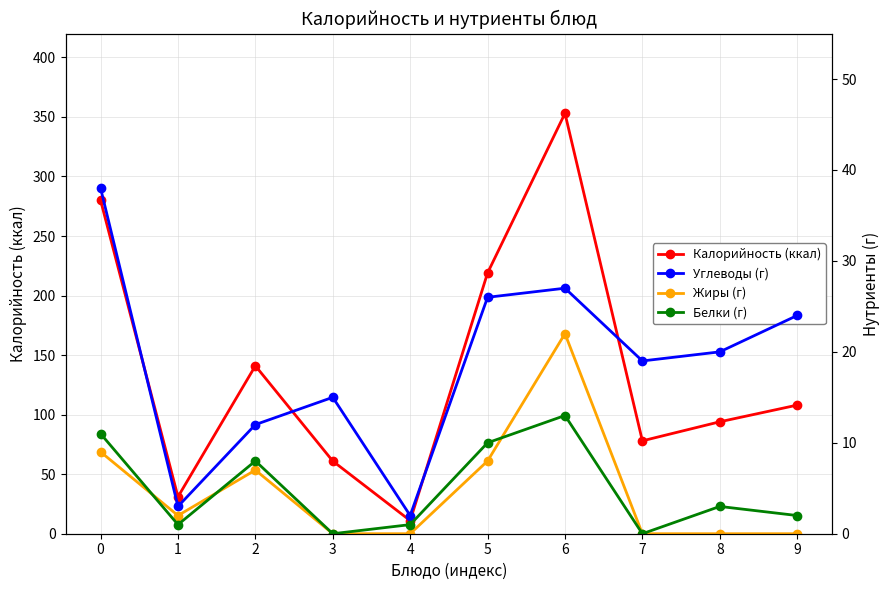

True or false: Белки (г) and Углеводы (г) intersect in this chart.

False